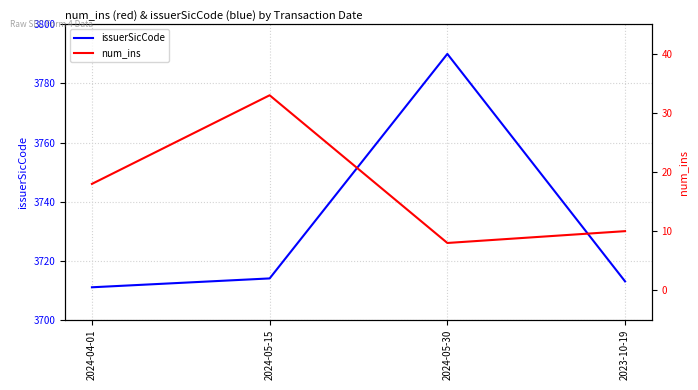

At how many categories does at least one series exceed 1693?

4